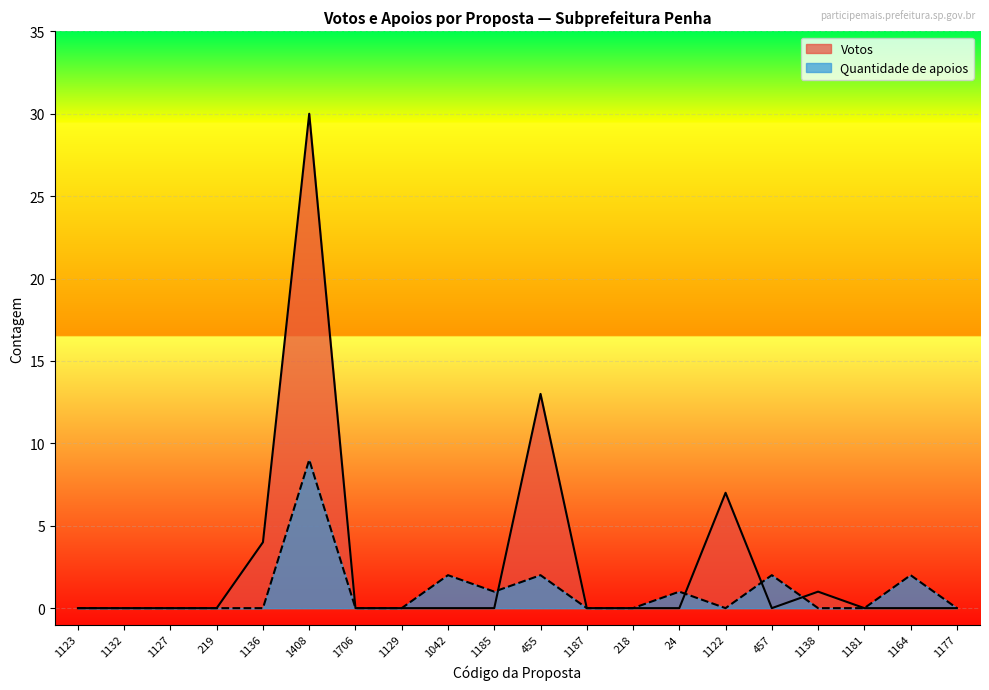

True or false: Quantidade de apoios and Votos intersect in this chart.

True